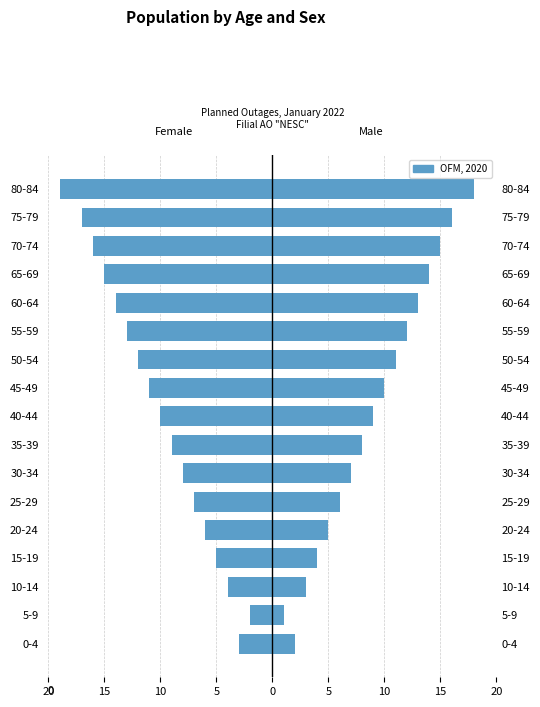

The chart shows a value of -5 at 55-59. True or false?

False